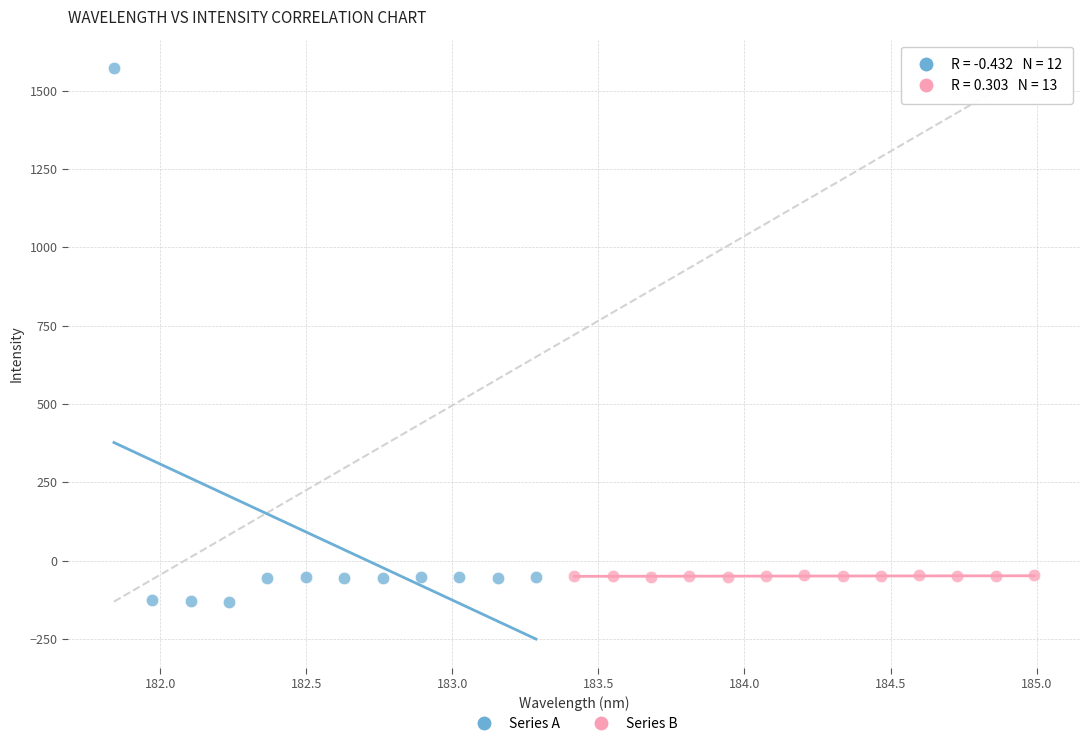

Which series reaches the maximum Y coordinate?

Series A